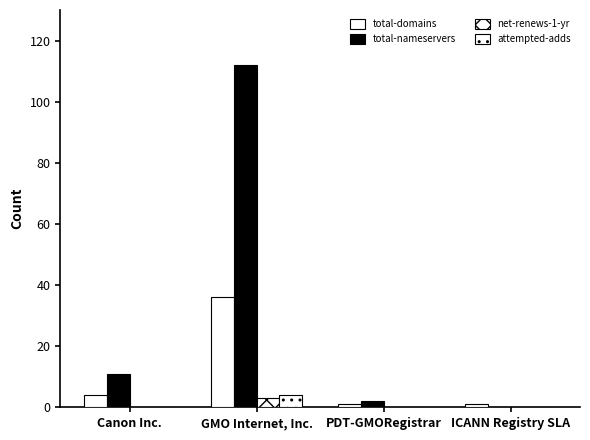

What is the label of the 1st bar from the left?

Canon Inc.